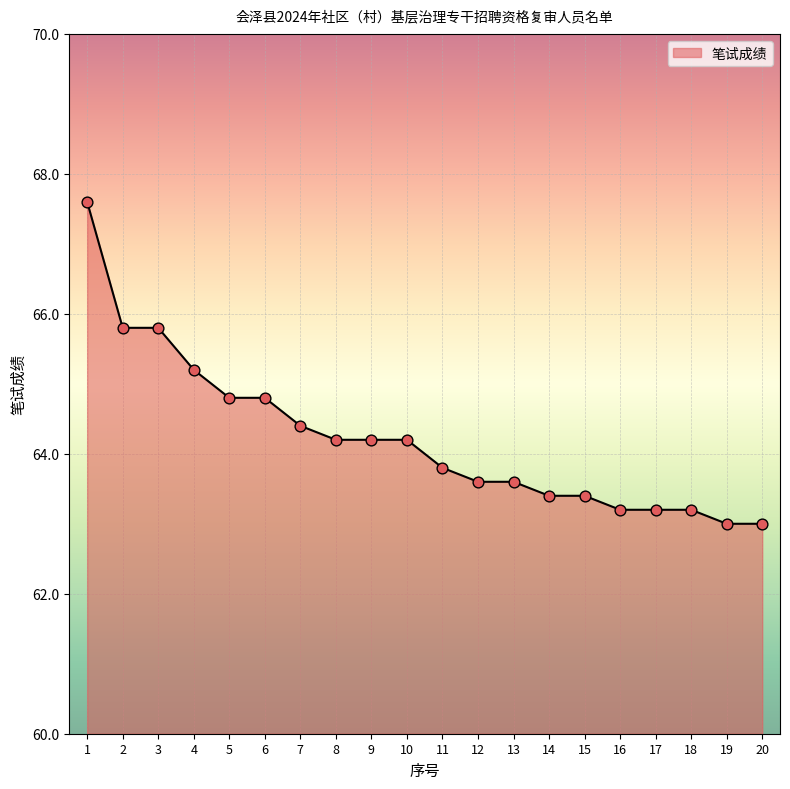

Between 12 and 11, which is larger?

11